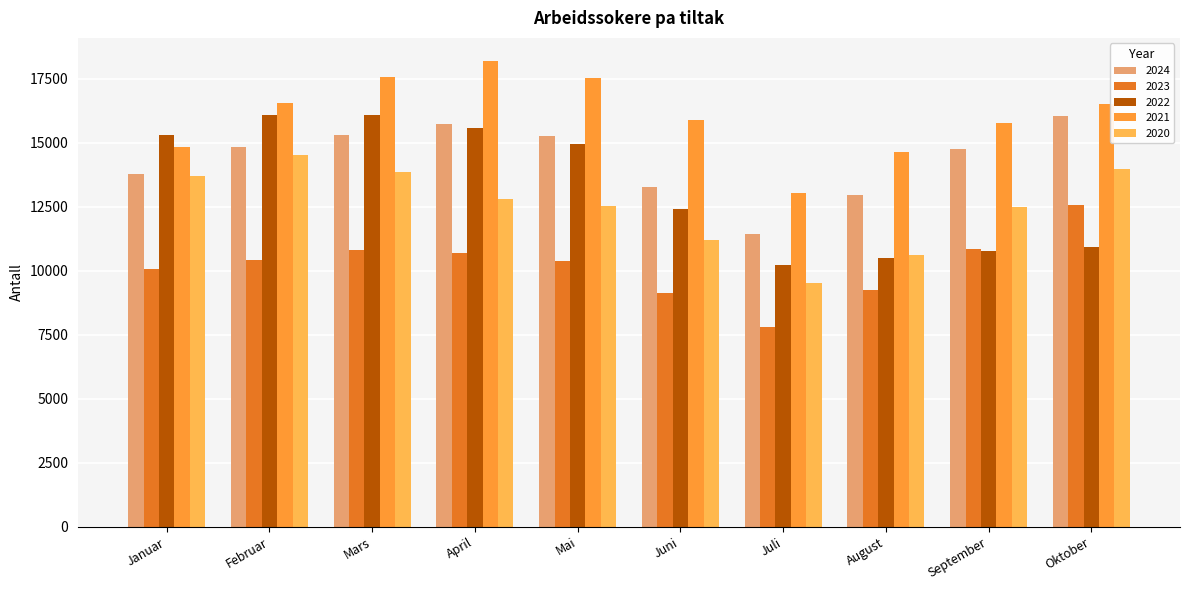

Which label corresponds to the largest value in the chart?

April